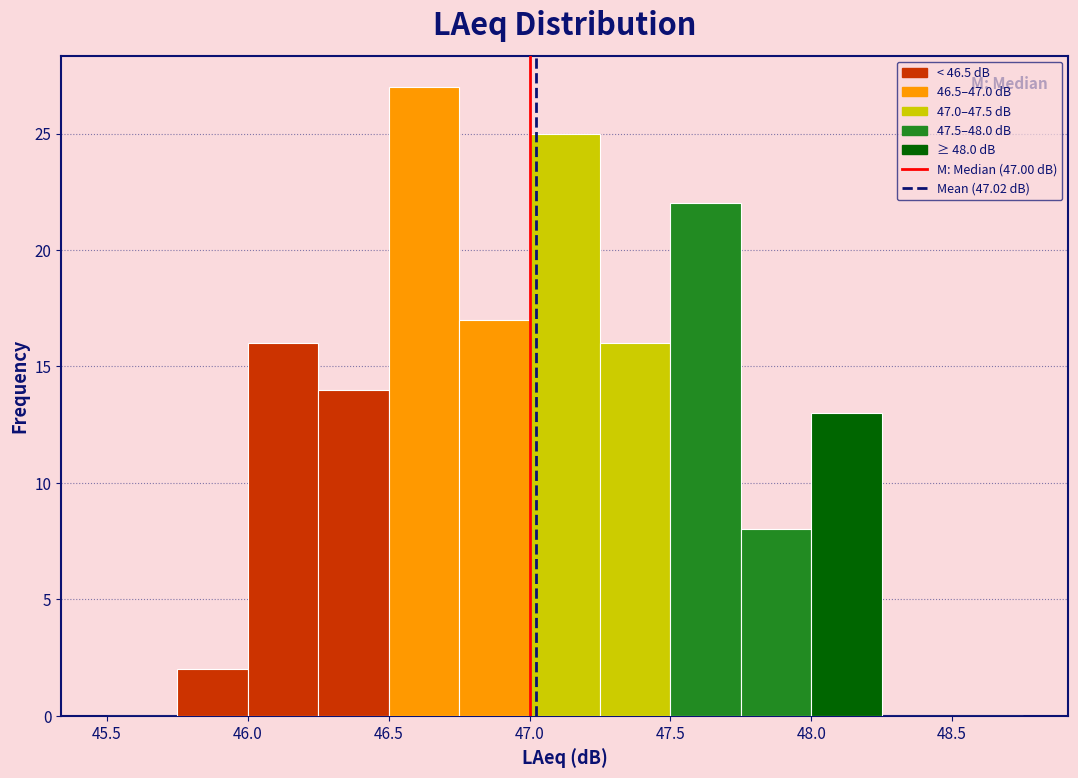

Reading left to right, transcribe this chart: for each bar, give the range it covers on the x-axis and its height. The values are not printed on the chart, so give them approximately, as read against the axis.

45.50 to 45.75: 0
45.75 to 46.00: 2
46.00 to 46.25: 16
46.25 to 46.50: 14
46.50 to 46.75: 27
46.75 to 47.00: 17
47.00 to 47.25: 25
47.25 to 47.50: 16
47.50 to 47.75: 22
47.75 to 48.00: 8
48.00 to 48.25: 13
48.25 to 48.50: 0
48.50 to 48.75: 0